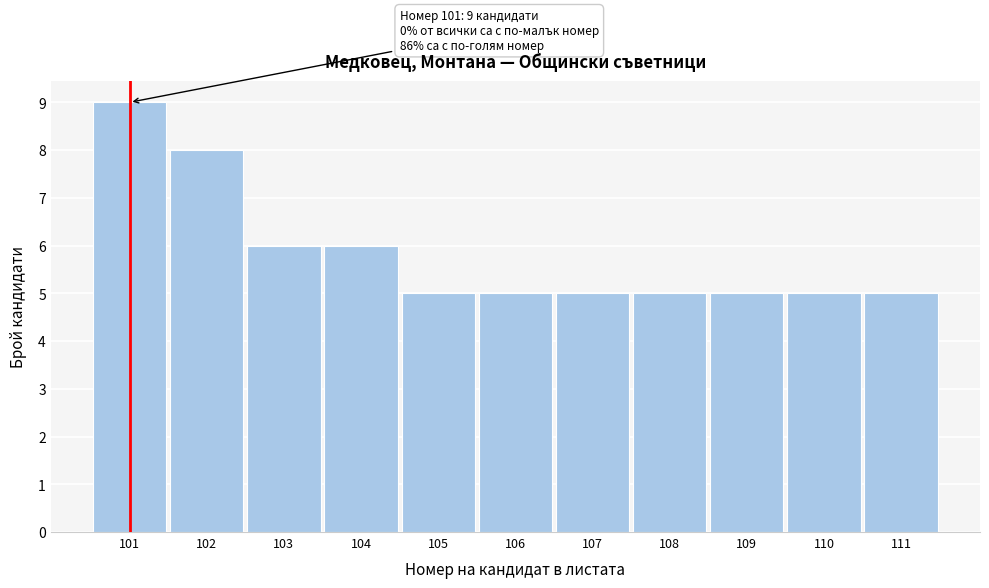

Over which range of the x-axis is the bar tallest?

100.5 to 101.5